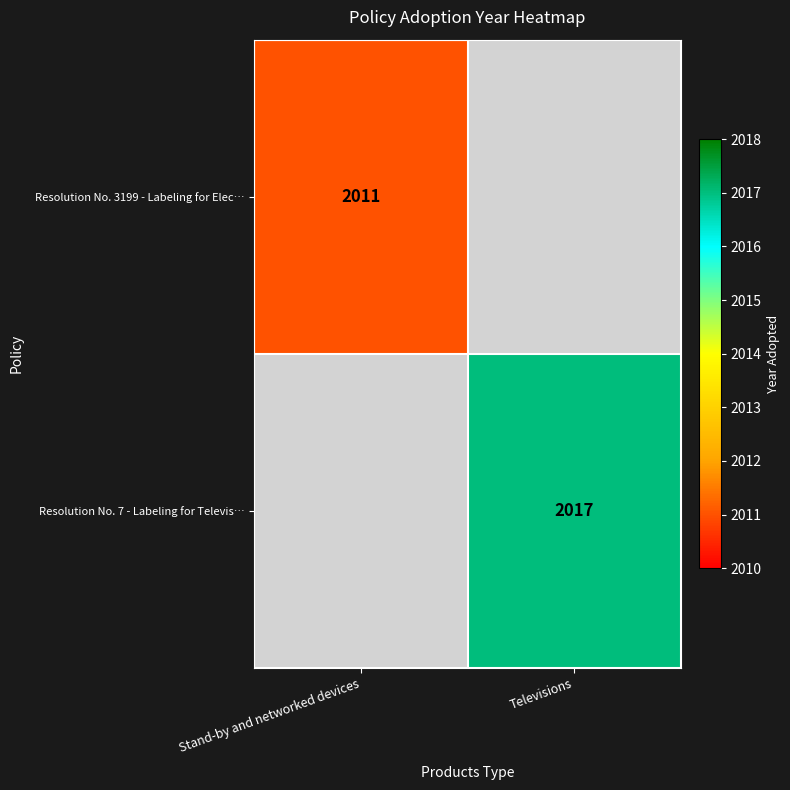

The Resolution No. 3199 - Labeling for Elec… series shows 2011 at Stand-by and networked devices. True or false?

True